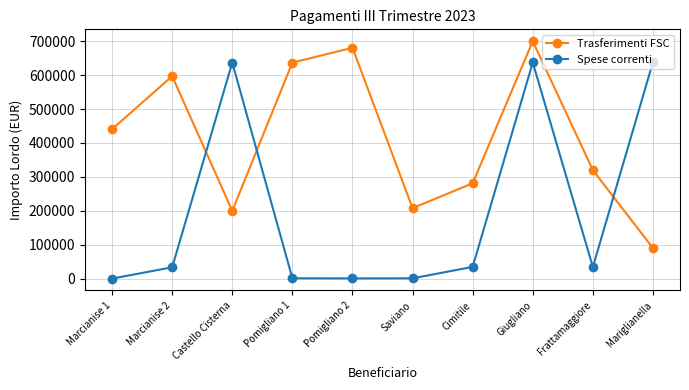

What is the maximum value shown in the chart?

700000.0